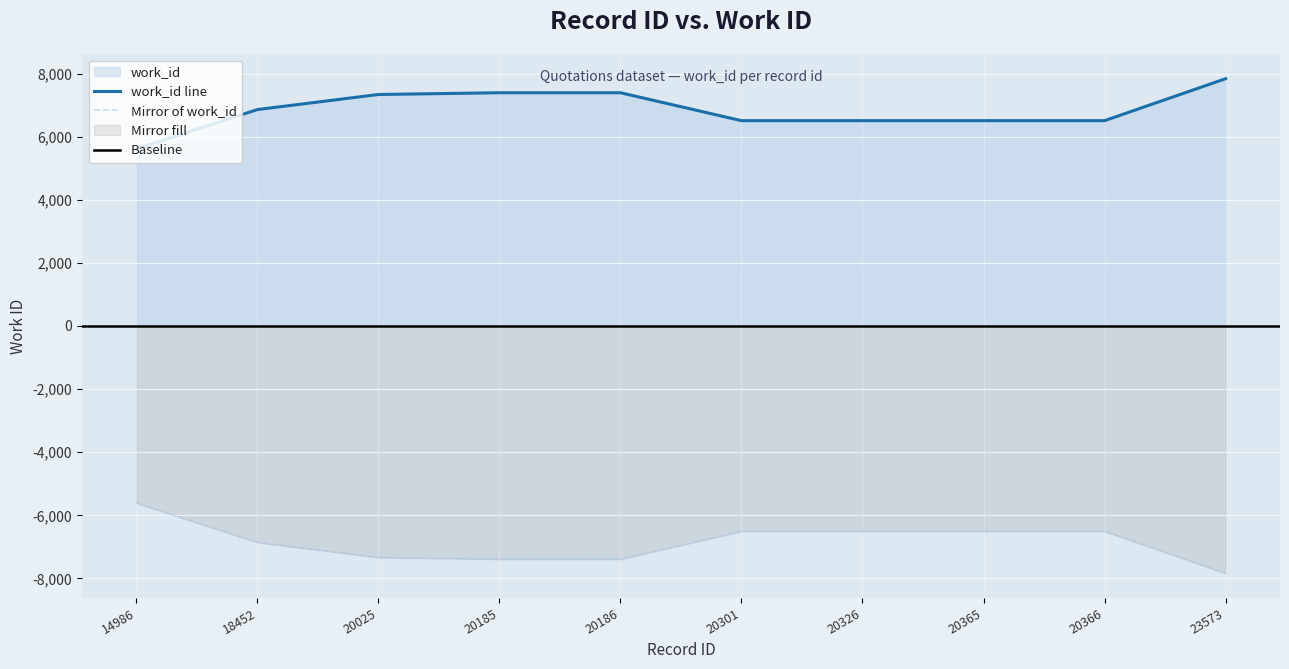

Count the number of data series in this chart.

1